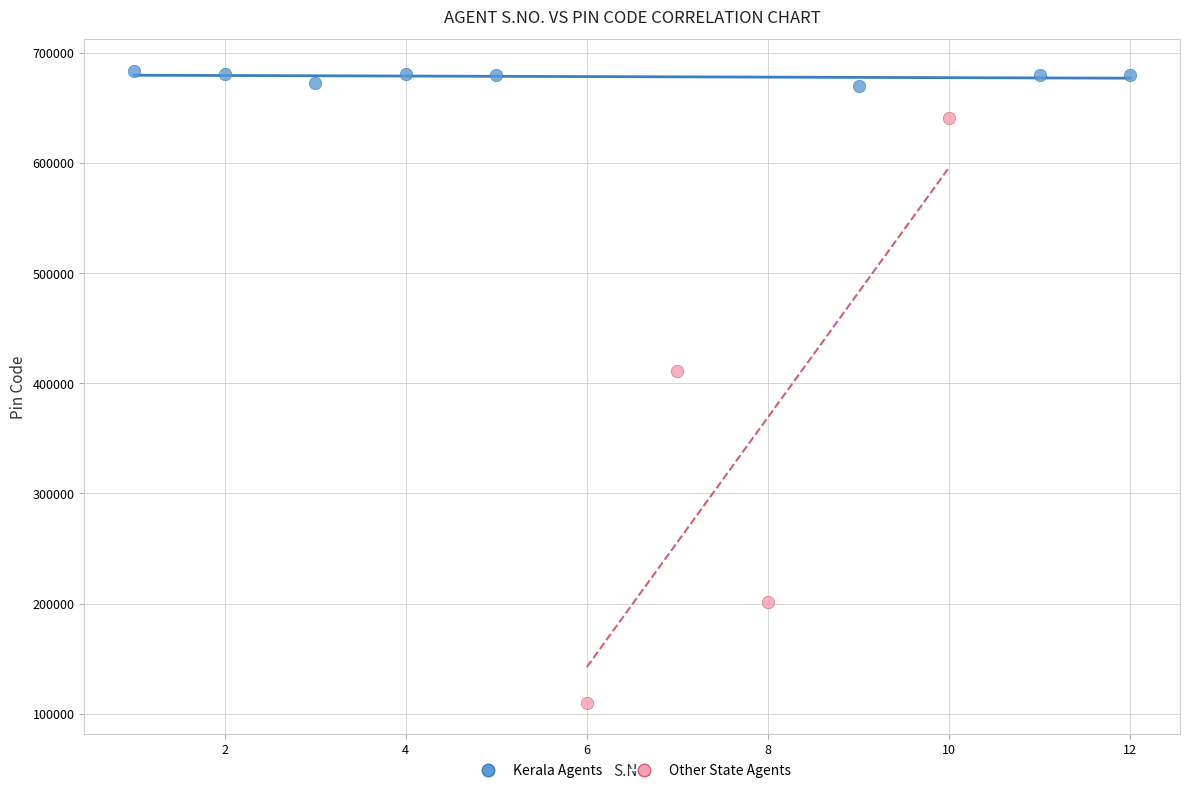

Which series reaches the minimum Y coordinate?

Other State Agents